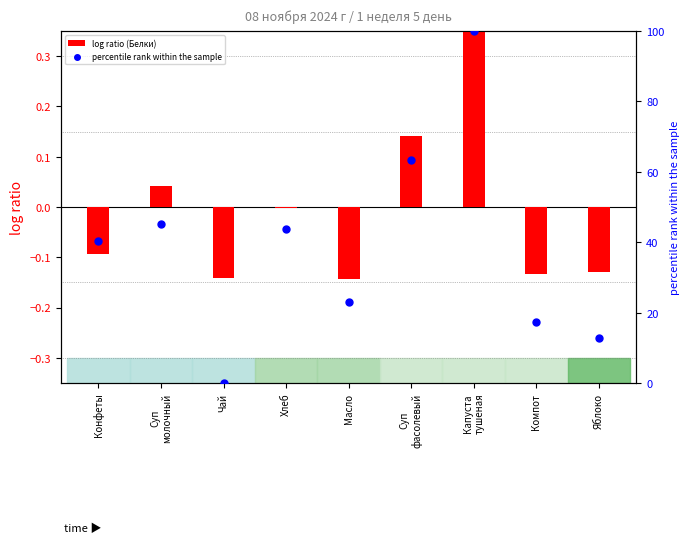

What are all the series names shown in the legend?

log ratio (Белки), percentile rank within the sample